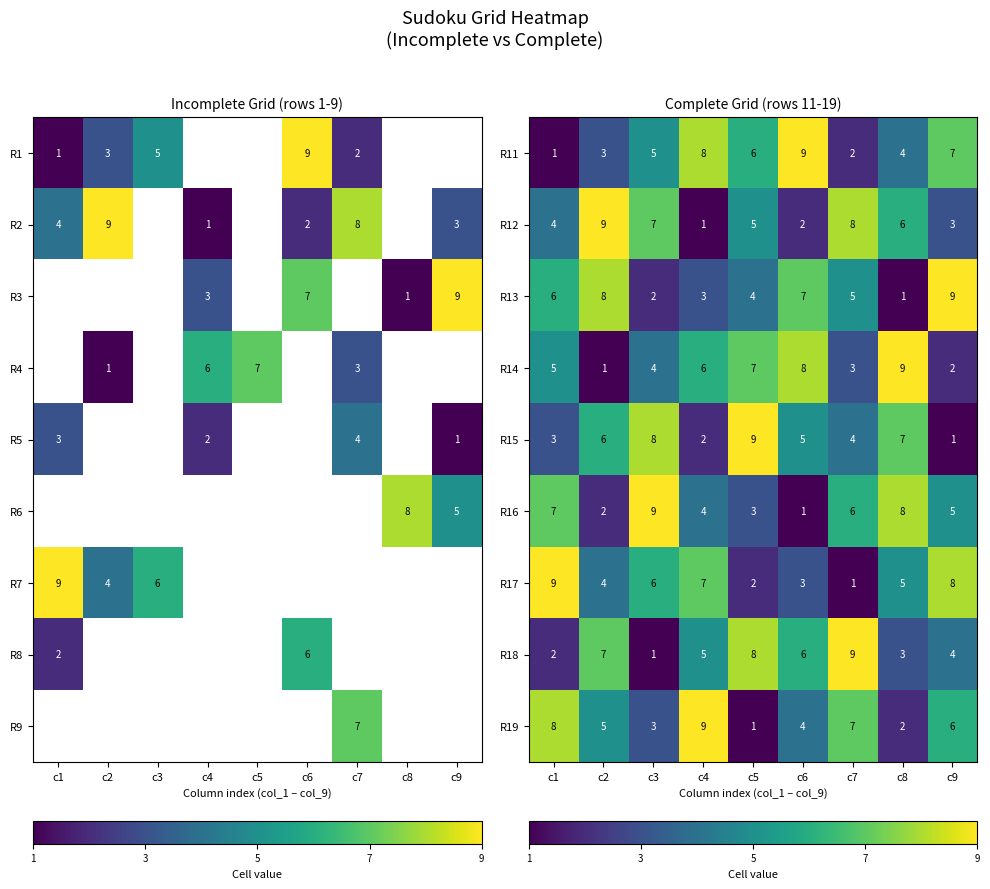

Count the number of data series in this chart.

9